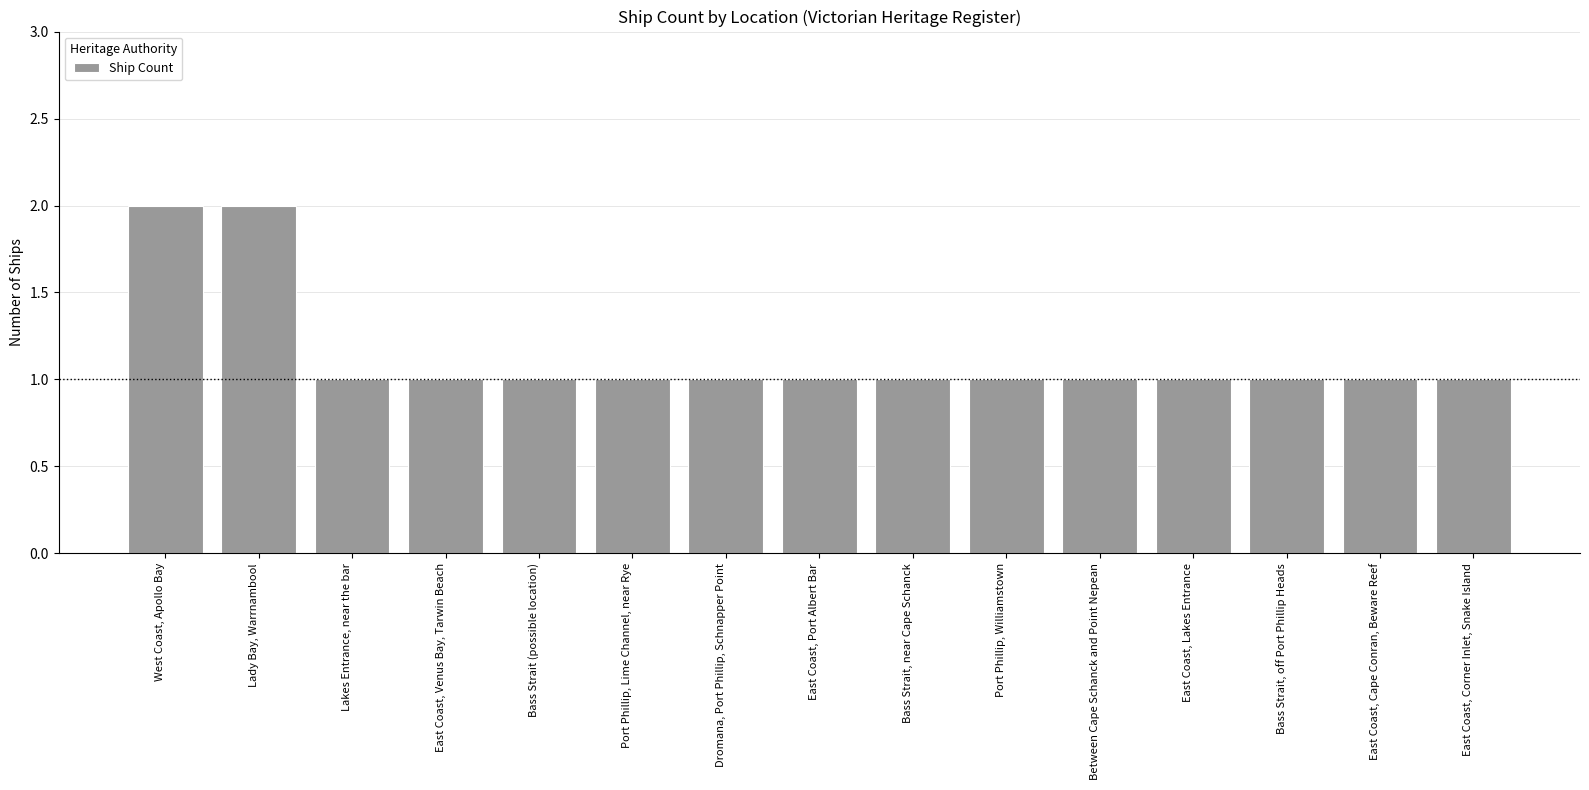

What is the ratio of the value at East Coast, Lakes Entrance to the value at East Coast, Cape Conran, Beware Reef?

1.0